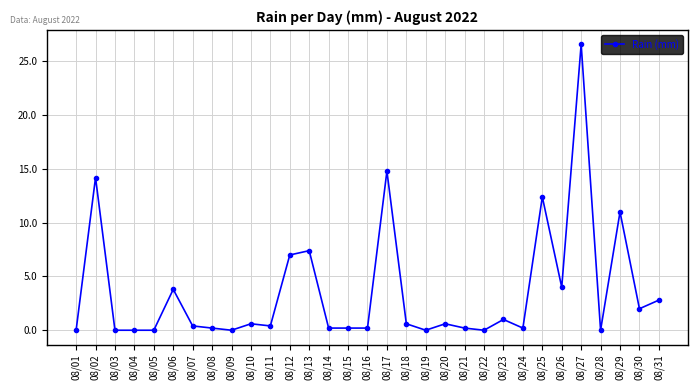

What is the difference between the maximum and minimum values?

26.6